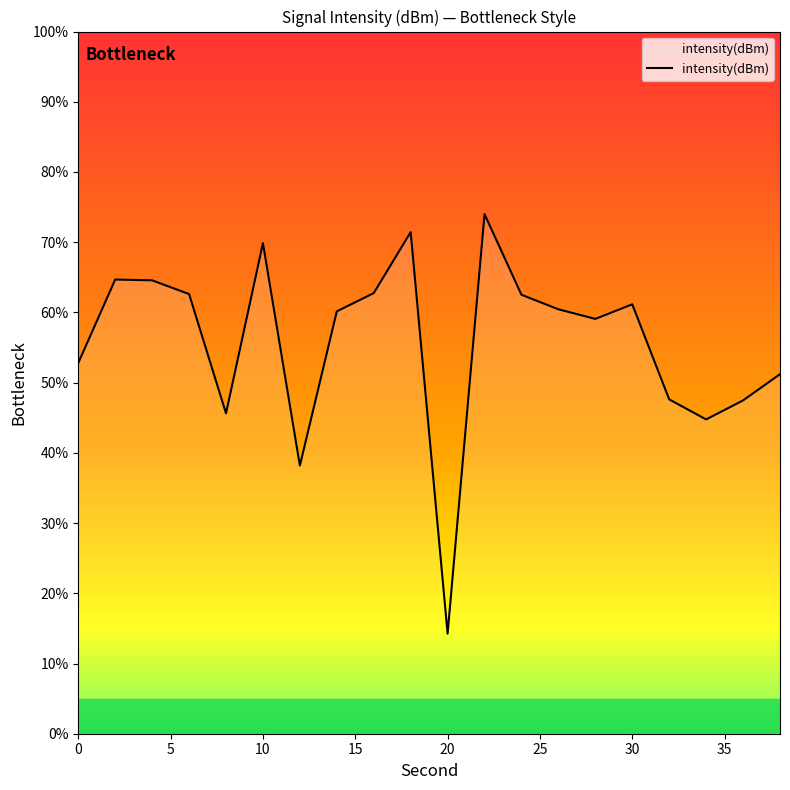

What is the minimum value shown in the chart?

14.3